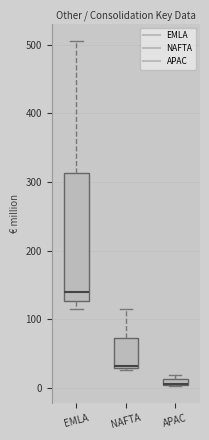

Where is the lower edge of the box for NAFTA on the y-axis? The values are not printed on the chart, so give them approximately, as read against the axis.

30